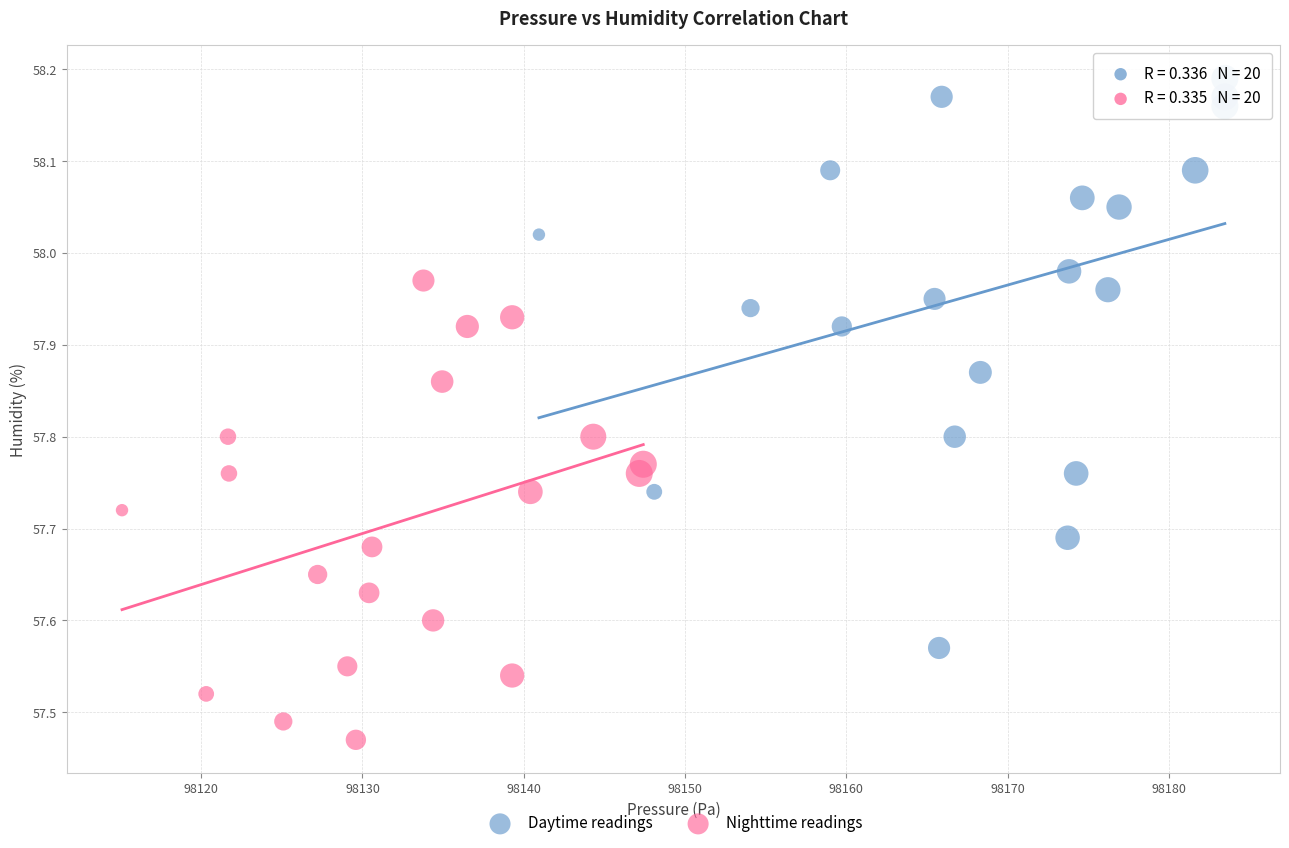

Which series has the widest spread of Y values?

Daytime readings